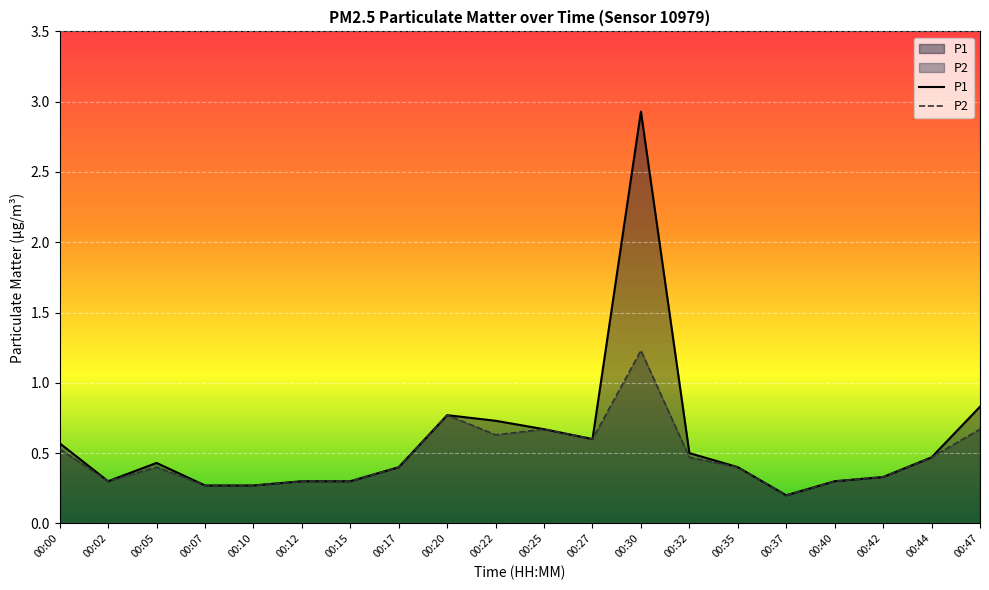

Which label corresponds to the smallest value in the chart?

00:37